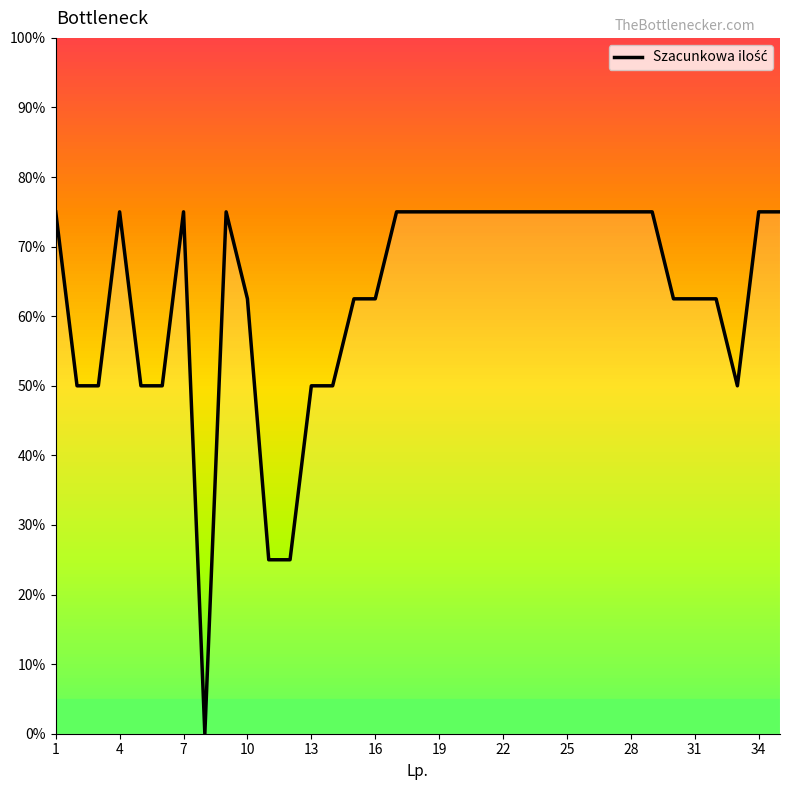

What is the average value?

62.9